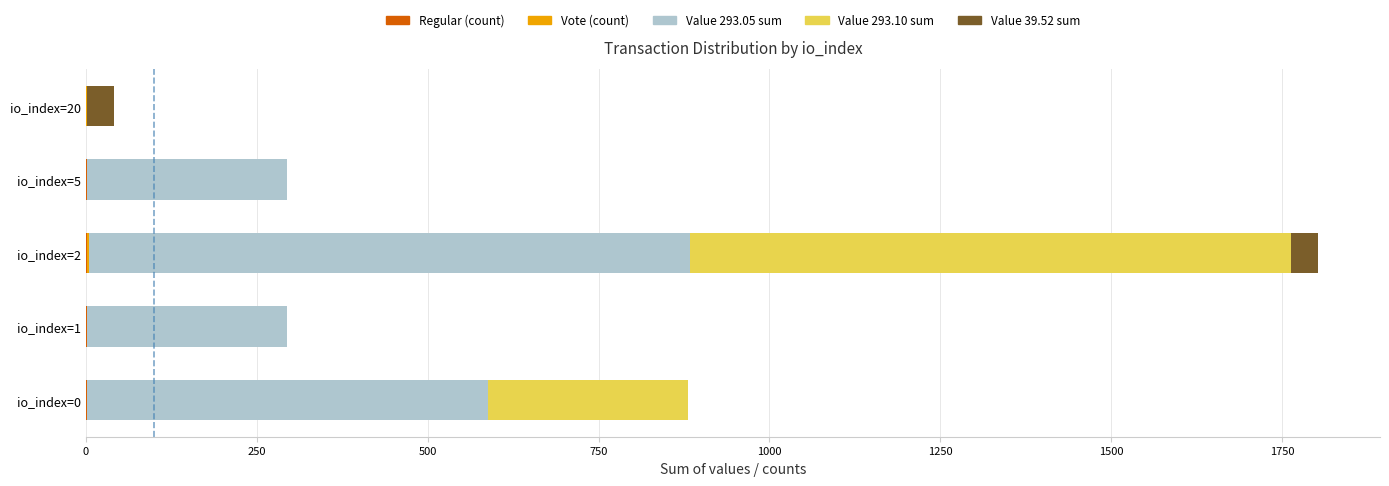

How many data points does each series have?

5